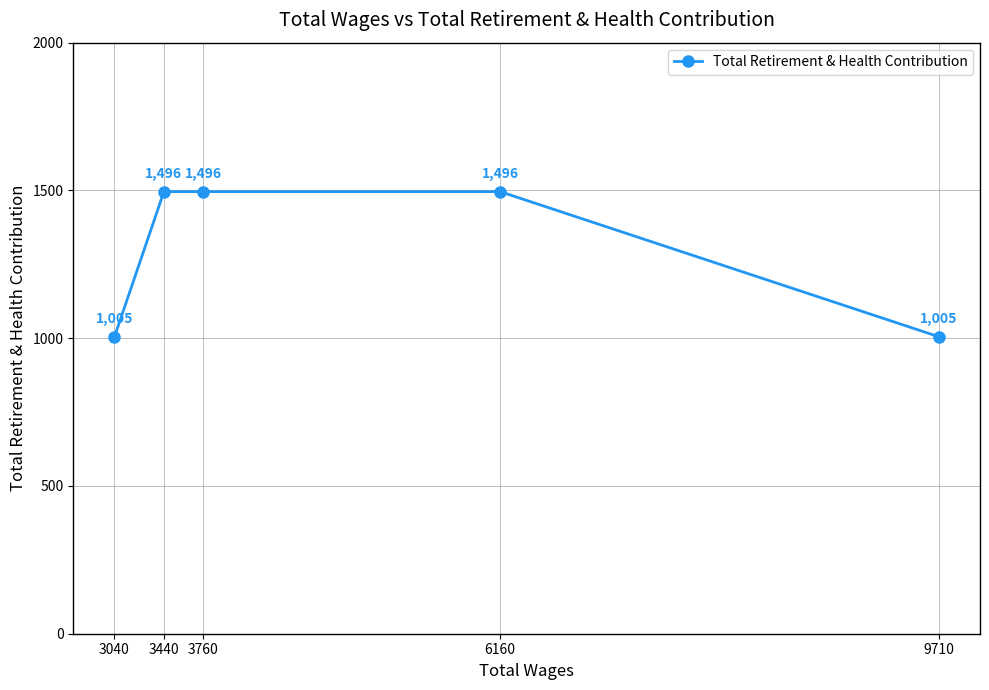

What is the average value?

1300